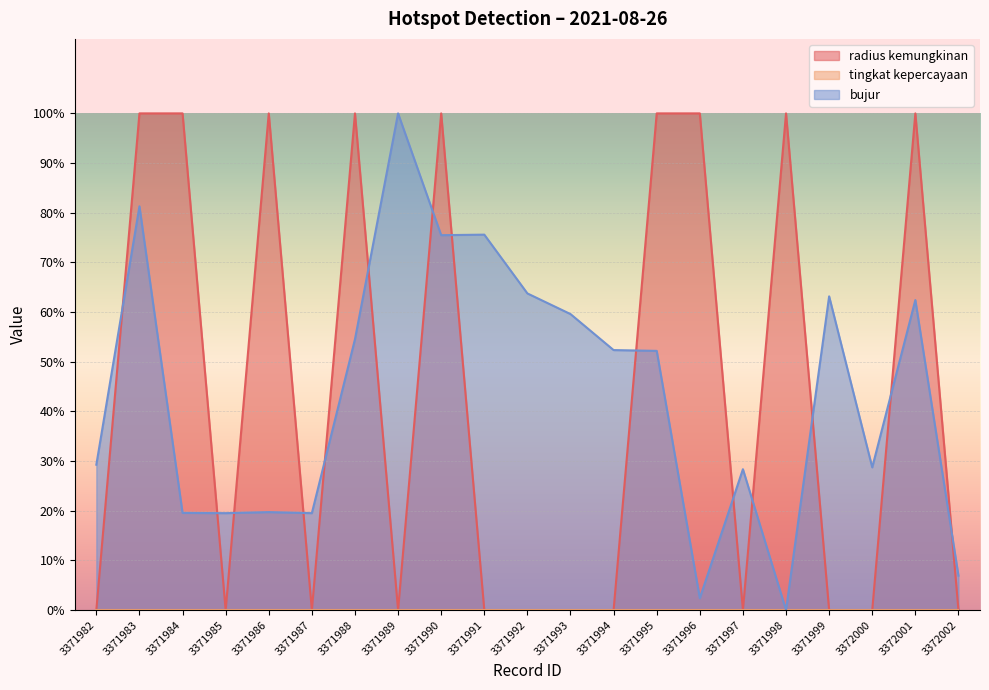

What is the average value of the bujur series?

43.5